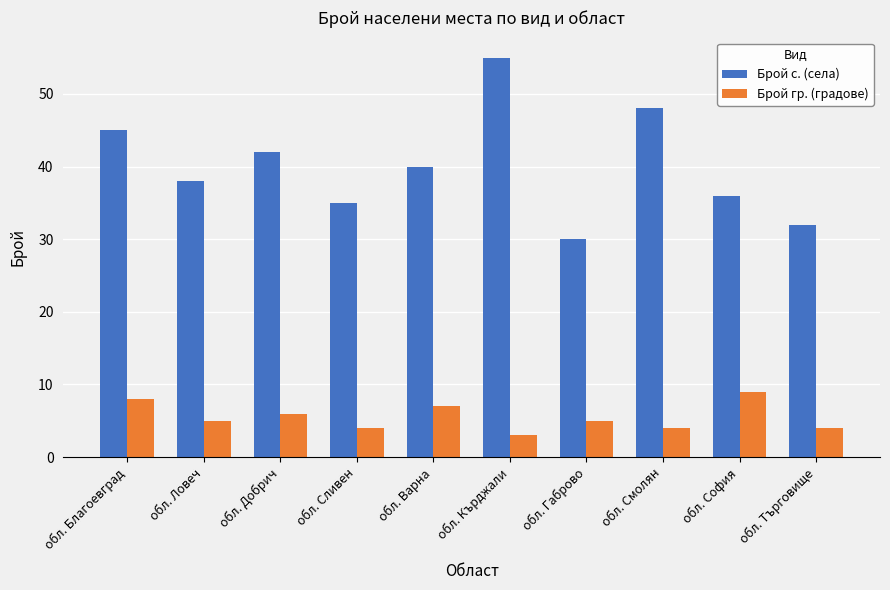

What is the difference between the second highest and second lowest values in the Брой с. (села) series?

16